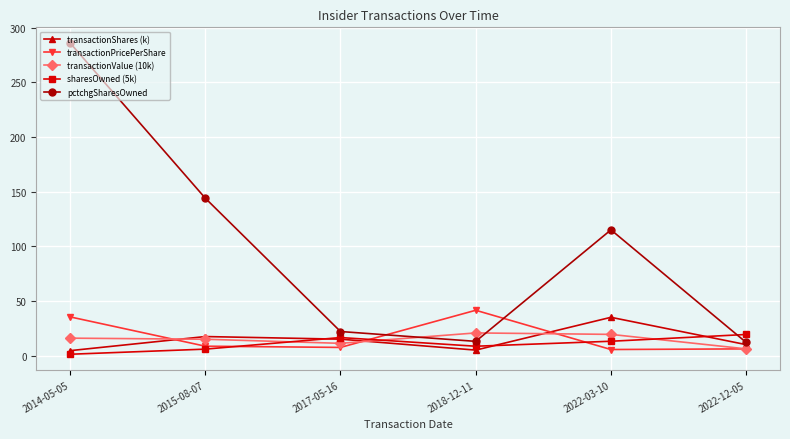

Which series has the widest spread of values?

pctchgSharesOwned